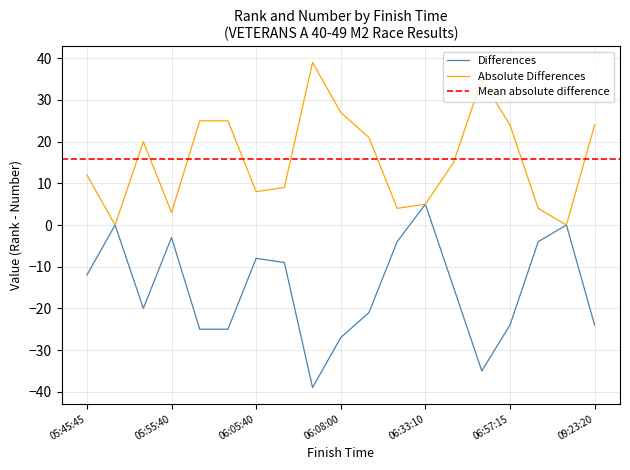

The Absolute Differences series shows 24 at 06:57:15. True or false?

True